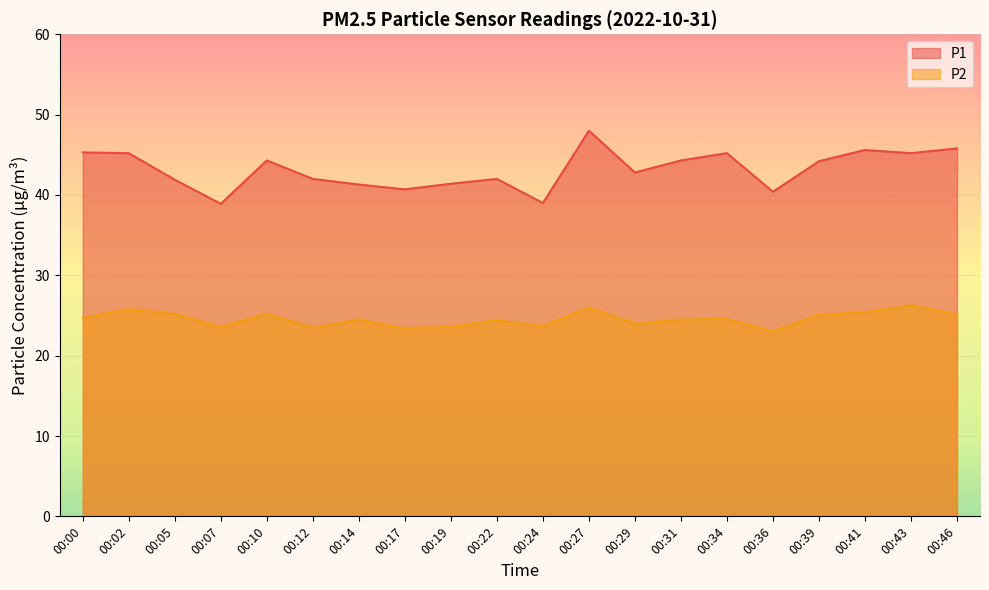

True or false: P2 and P1 cross at least once.

False